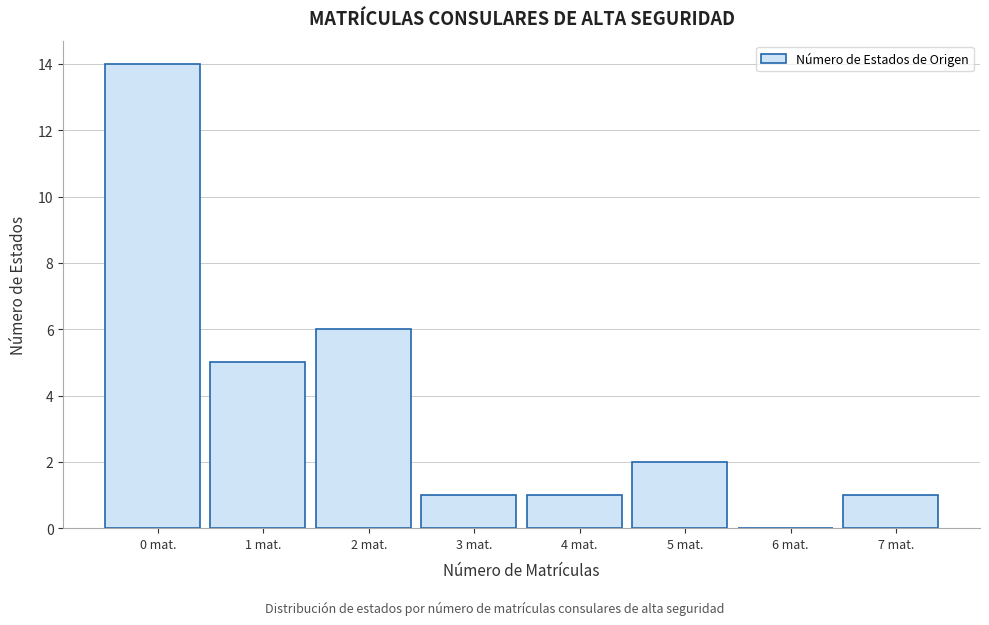

Reading left to right, list all the values displayed in this chart.

0 mat.=14	1 mat.=5	2 mat.=6	3 mat.=1	4 mat.=1	5 mat.=2	6 mat.=0	7 mat.=1